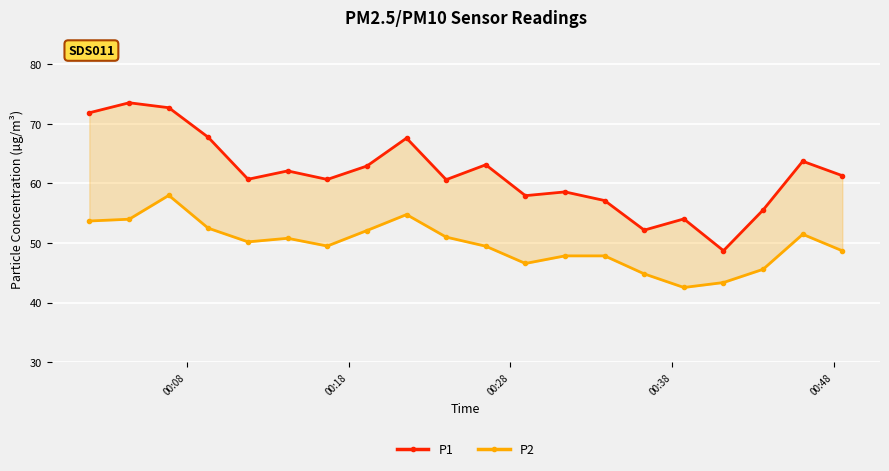

Is it true that P1 equals 47.7 at 00:18?

False